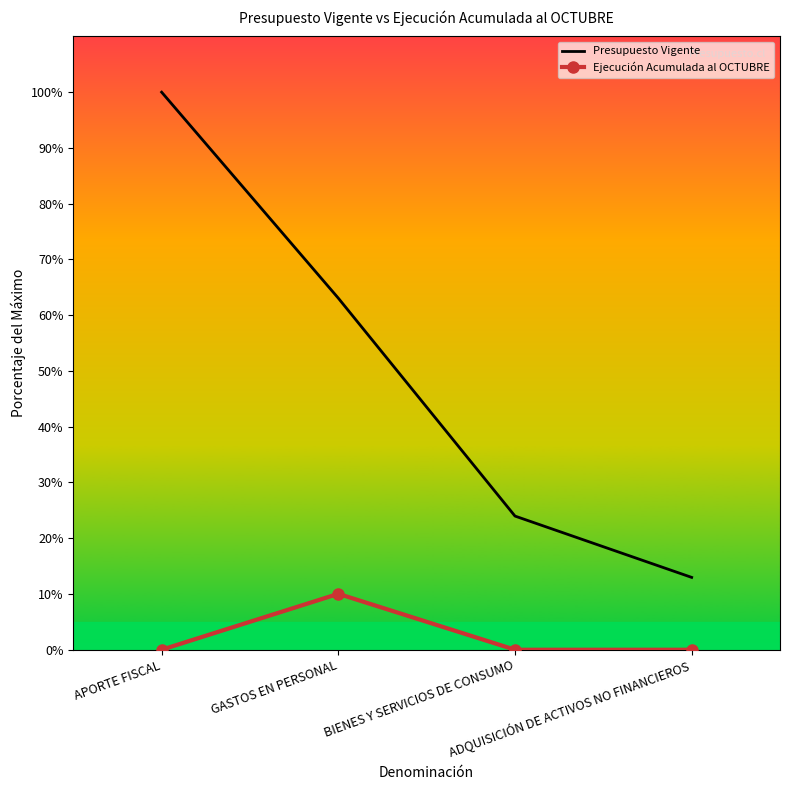

How many categories are shown in the chart?

4